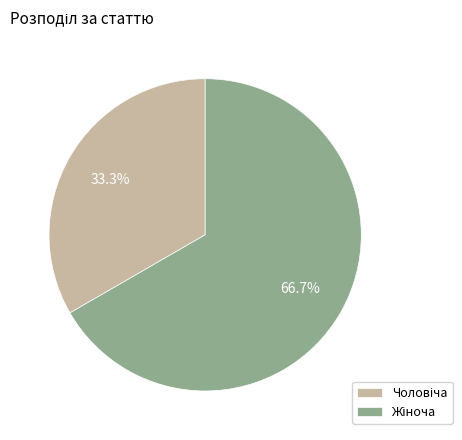

Does any single category account for the majority?

Yes